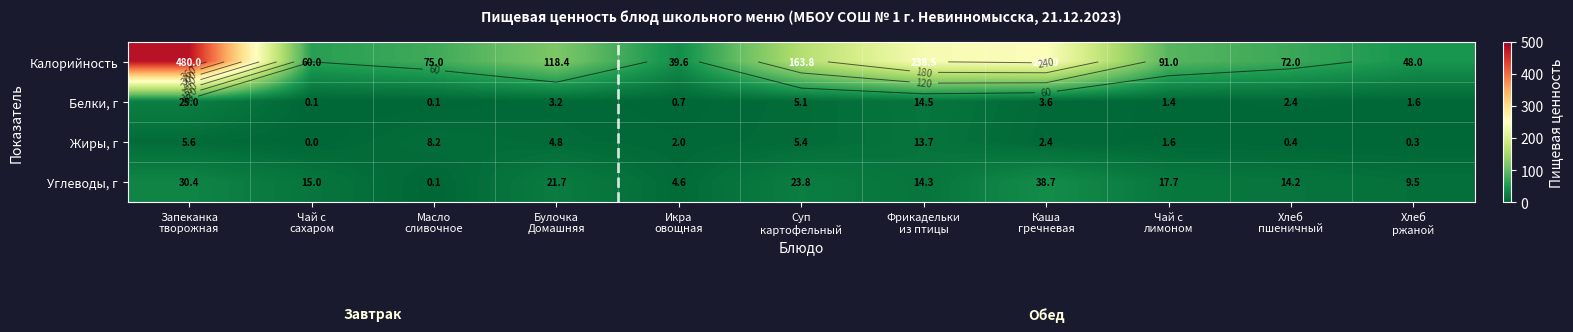

Which has a higher value, Фрикадельки
из птицы or Каша
гречневая?

Каша
гречневая